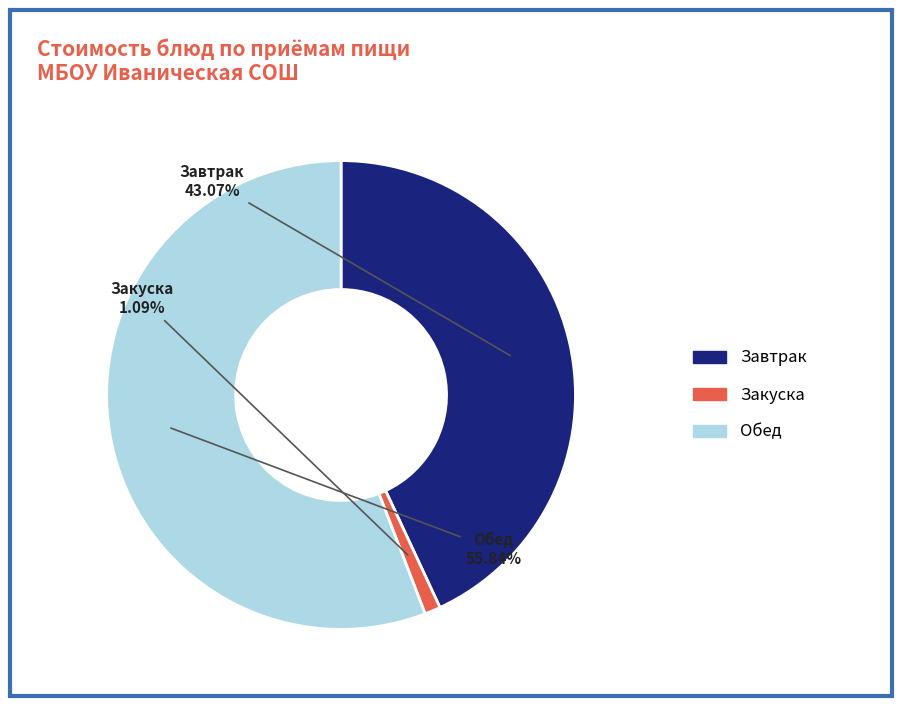

How many segments does this pie chart have?

3